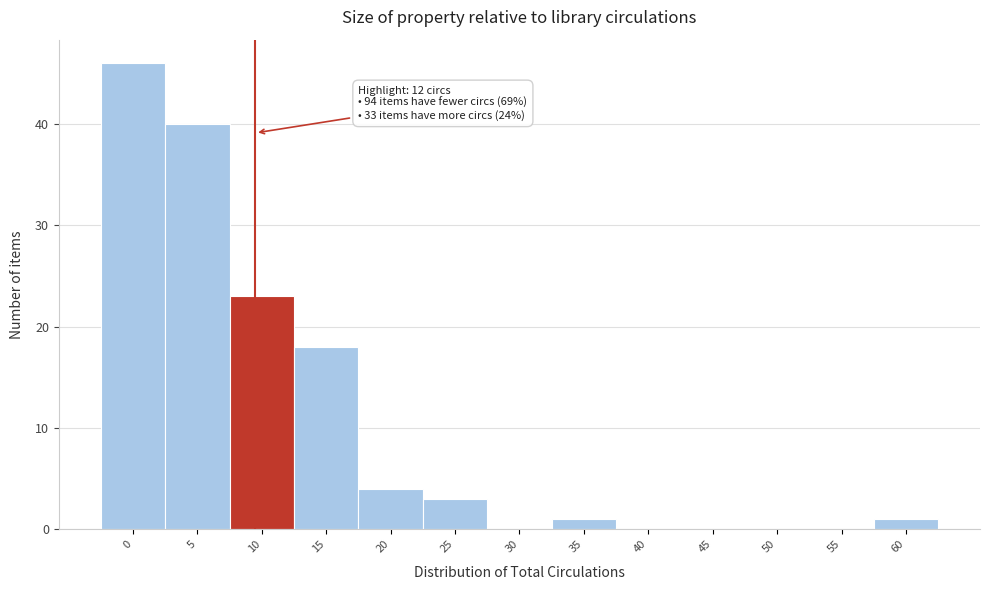

Reading left to right, transcribe all the data shown in this chart.

0=46	5=40	10=23	15=18	20=4	25=3	30=0	35=1	40=0	45=0	50=0	55=0	60=1